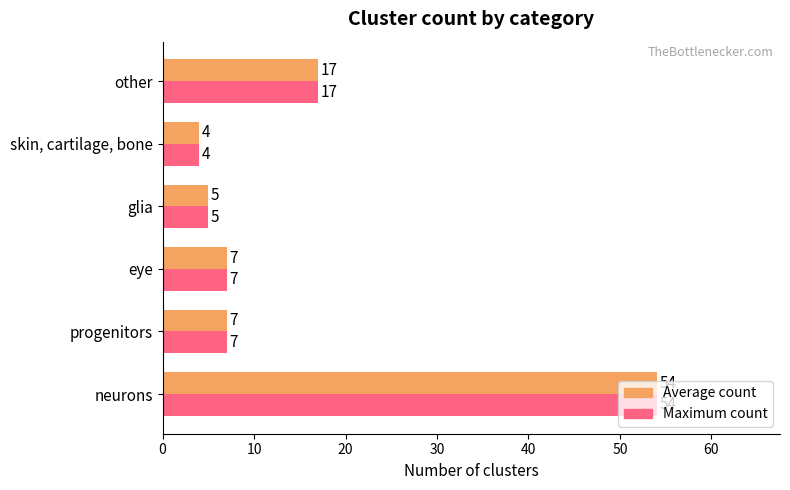

What is the highest value of the Average count series?

54